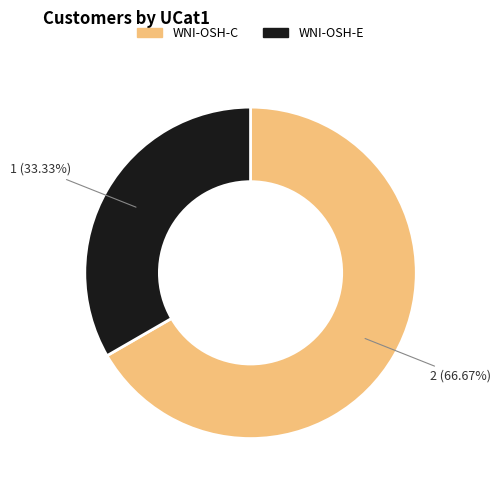

True or false: WNI-OSH-C accounts for 57% of the total.

False